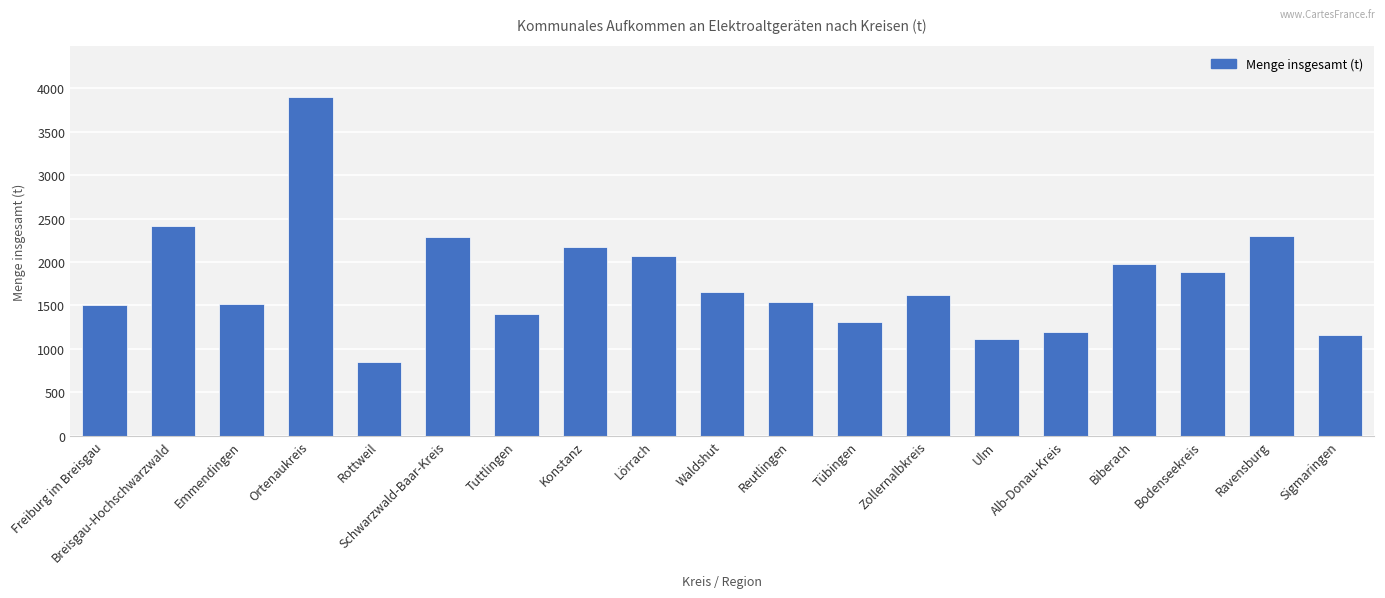

What is the sum of the values at Alb-Donau-Kreis and Zollernalbkreis?

2815.6